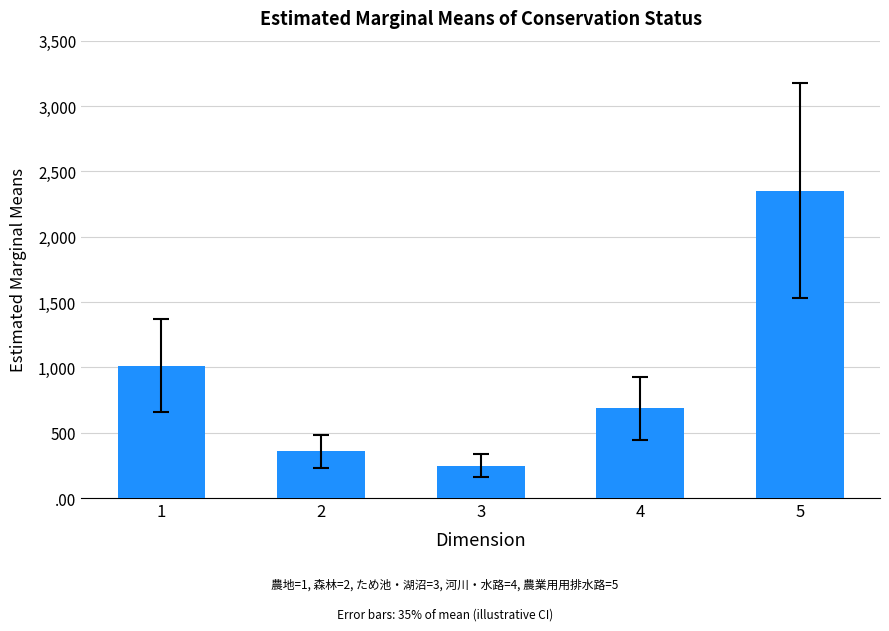

Are the bars horizontal?

No